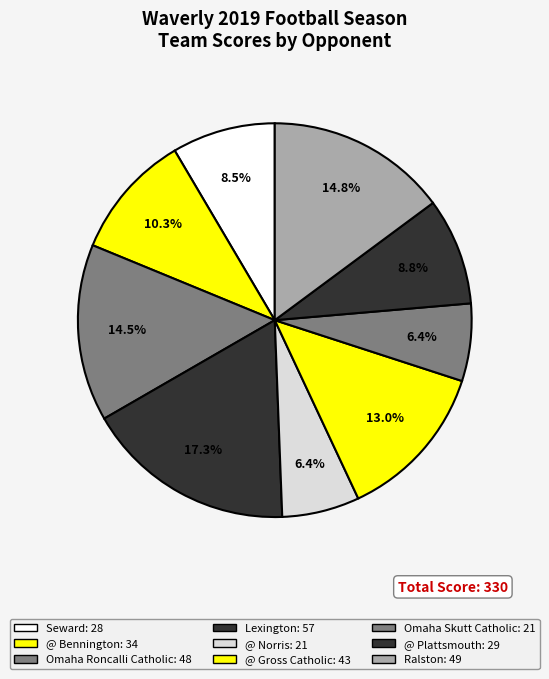

Which category has the smallest portion of the pie?

@ Norris